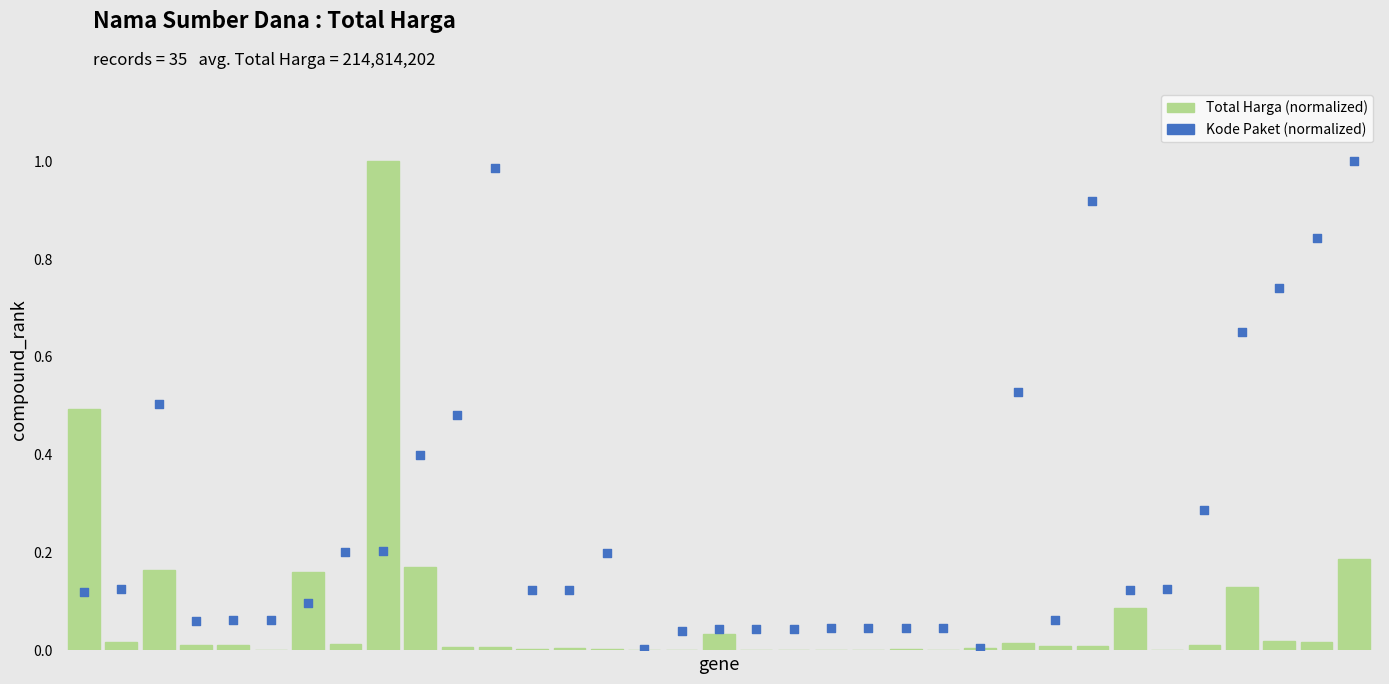

At which category is the sum across all series the highest?

8